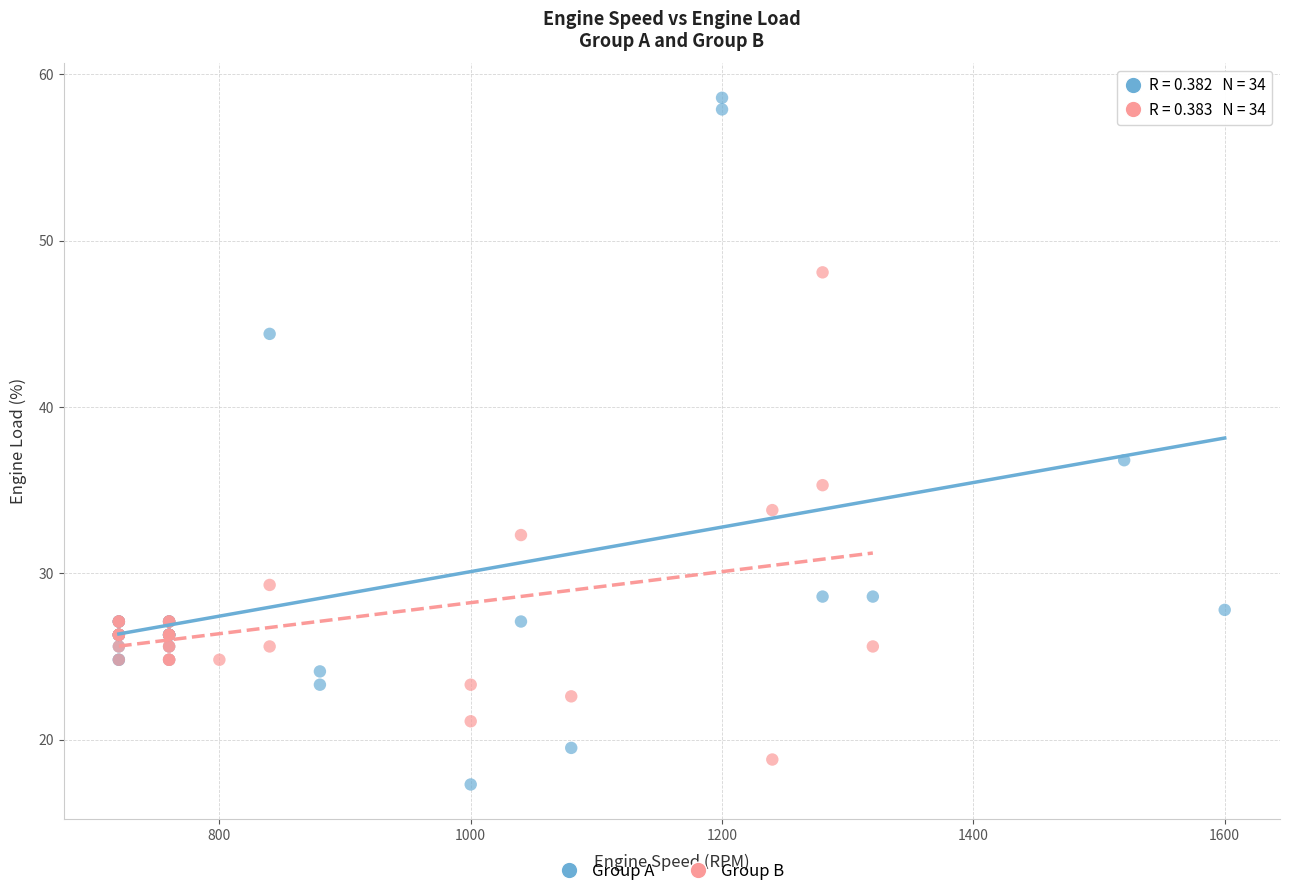

Which series reaches the maximum Y coordinate?

Group A